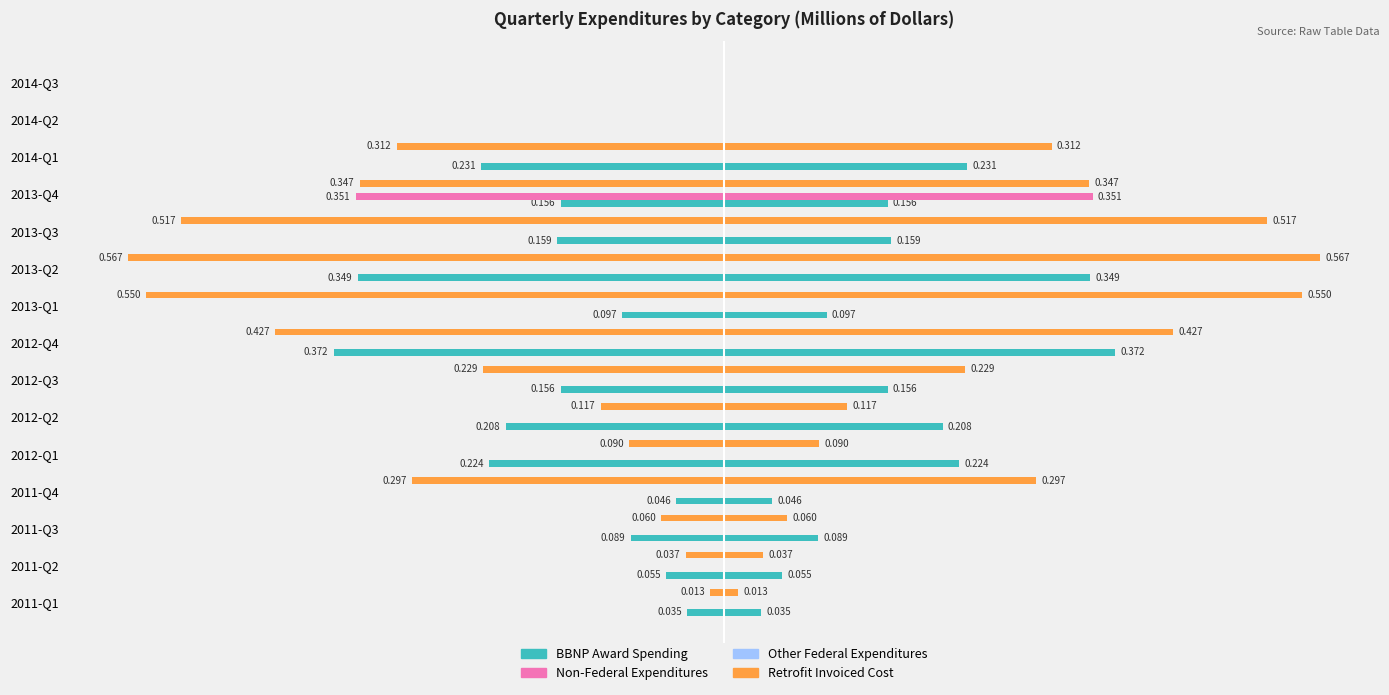

How many groups of bars are there?

15